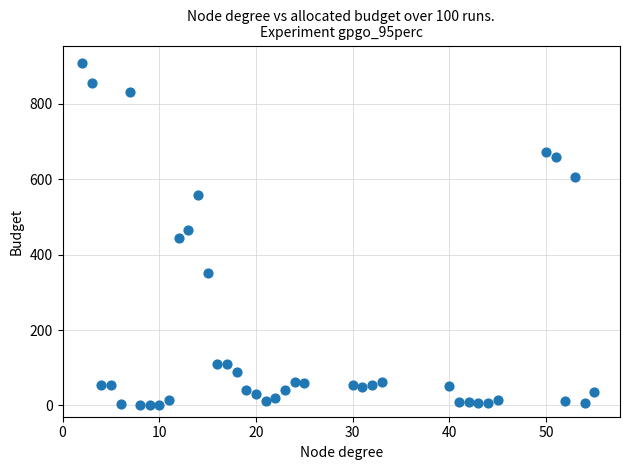

What is the range of X values (max minus min)?

53